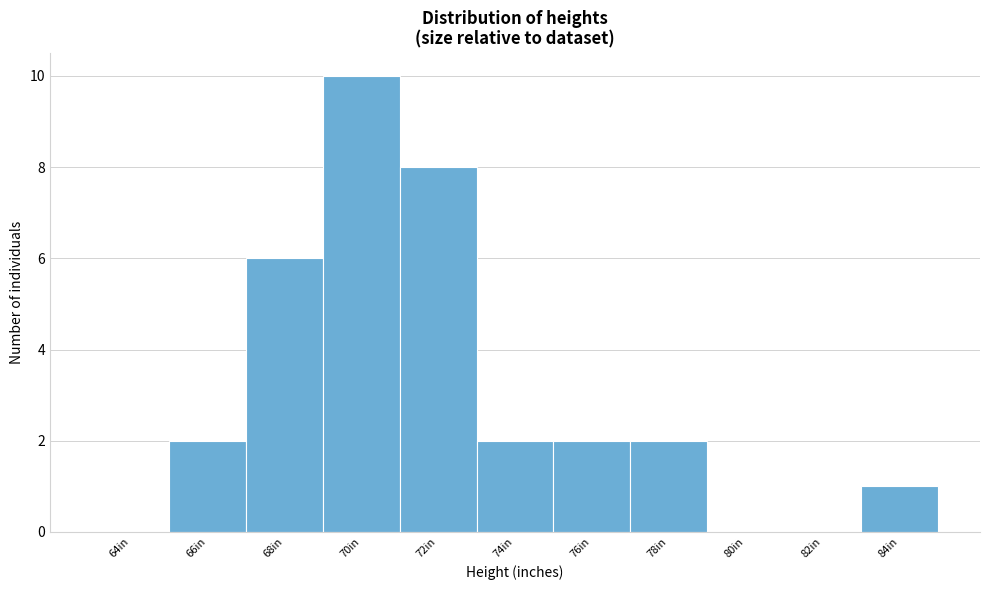

Reading left to right, list all the values displayed in this chart.

64in=0	66in=2	68in=6	70in=10	72in=8	74in=2	76in=2	78in=2	80in=0	82in=0	84in=1